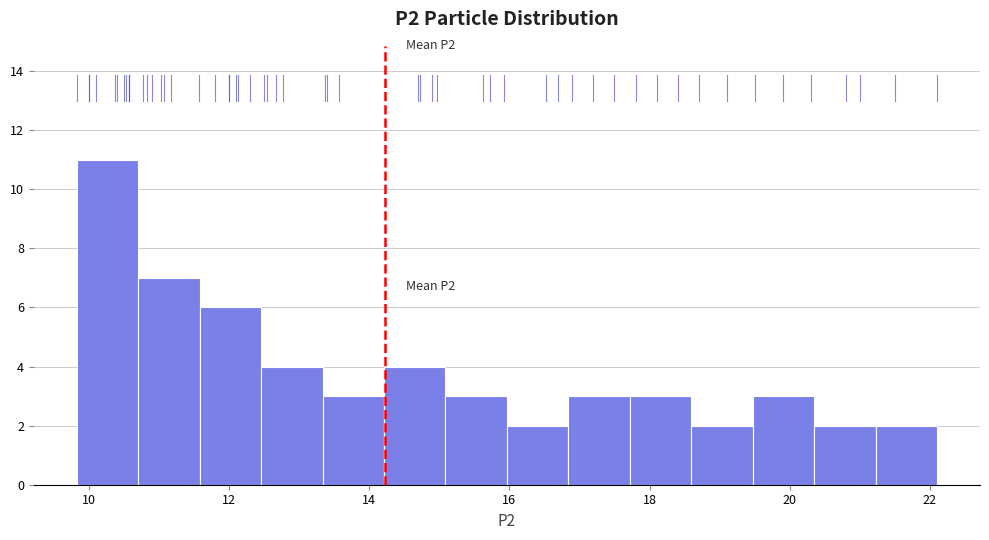

Over which range of the x-axis is the bar tallest?

9.8 to 10.8